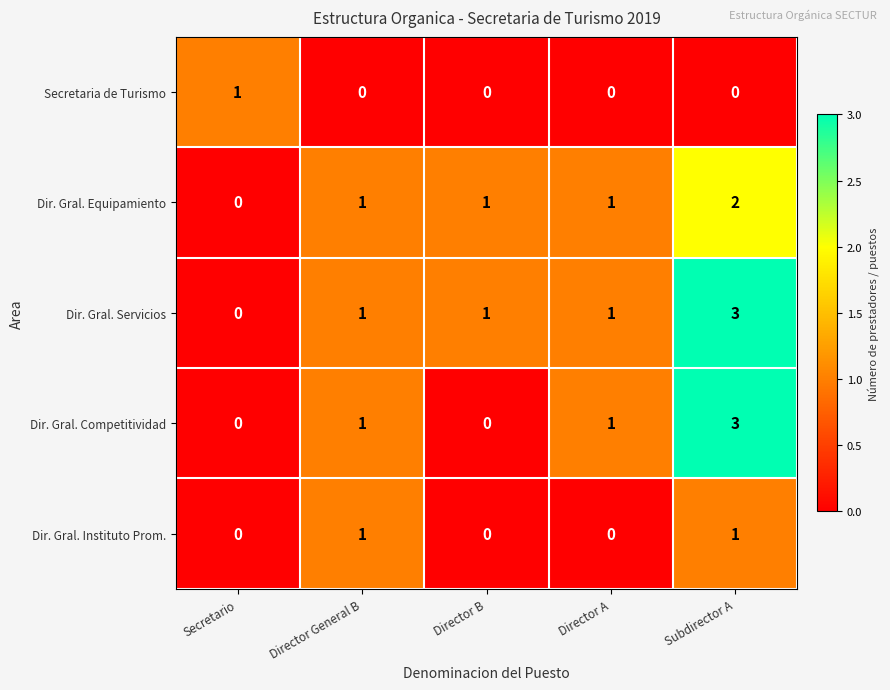

The value of Dir. Gral. Instituto Prom. at Director A is 0. True or false?

True